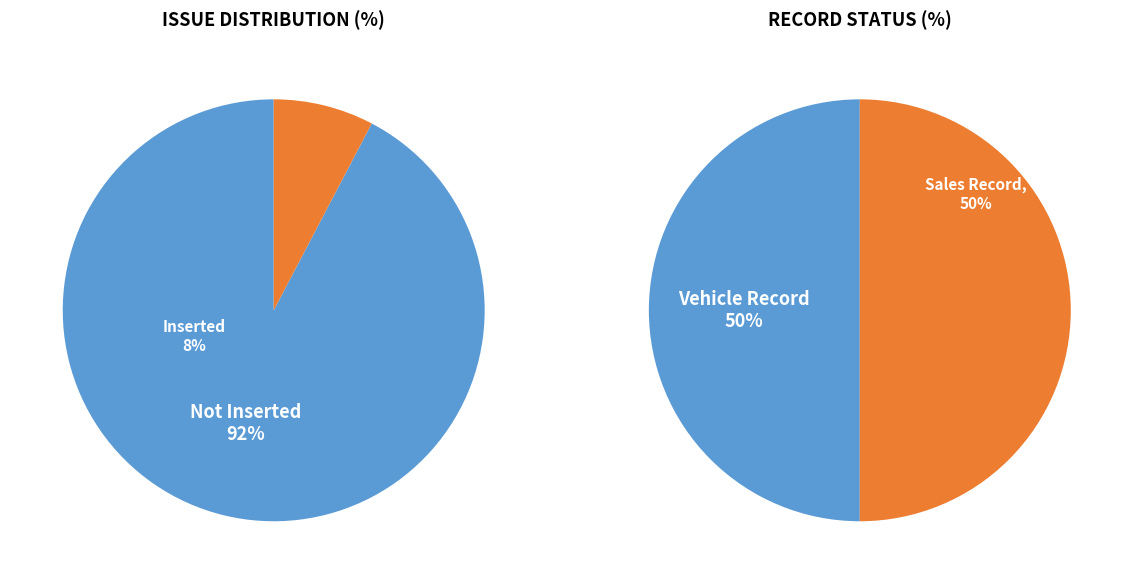

How much of the chart is everything except Total Inserted?

92.3%